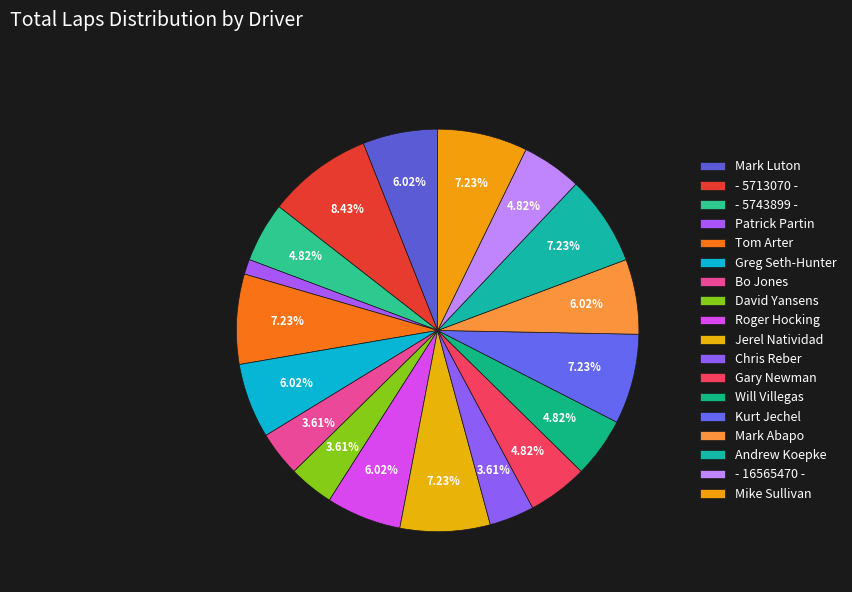

Do Andrew Koepke and - 5743899 - together represent more than half of the pie?

No